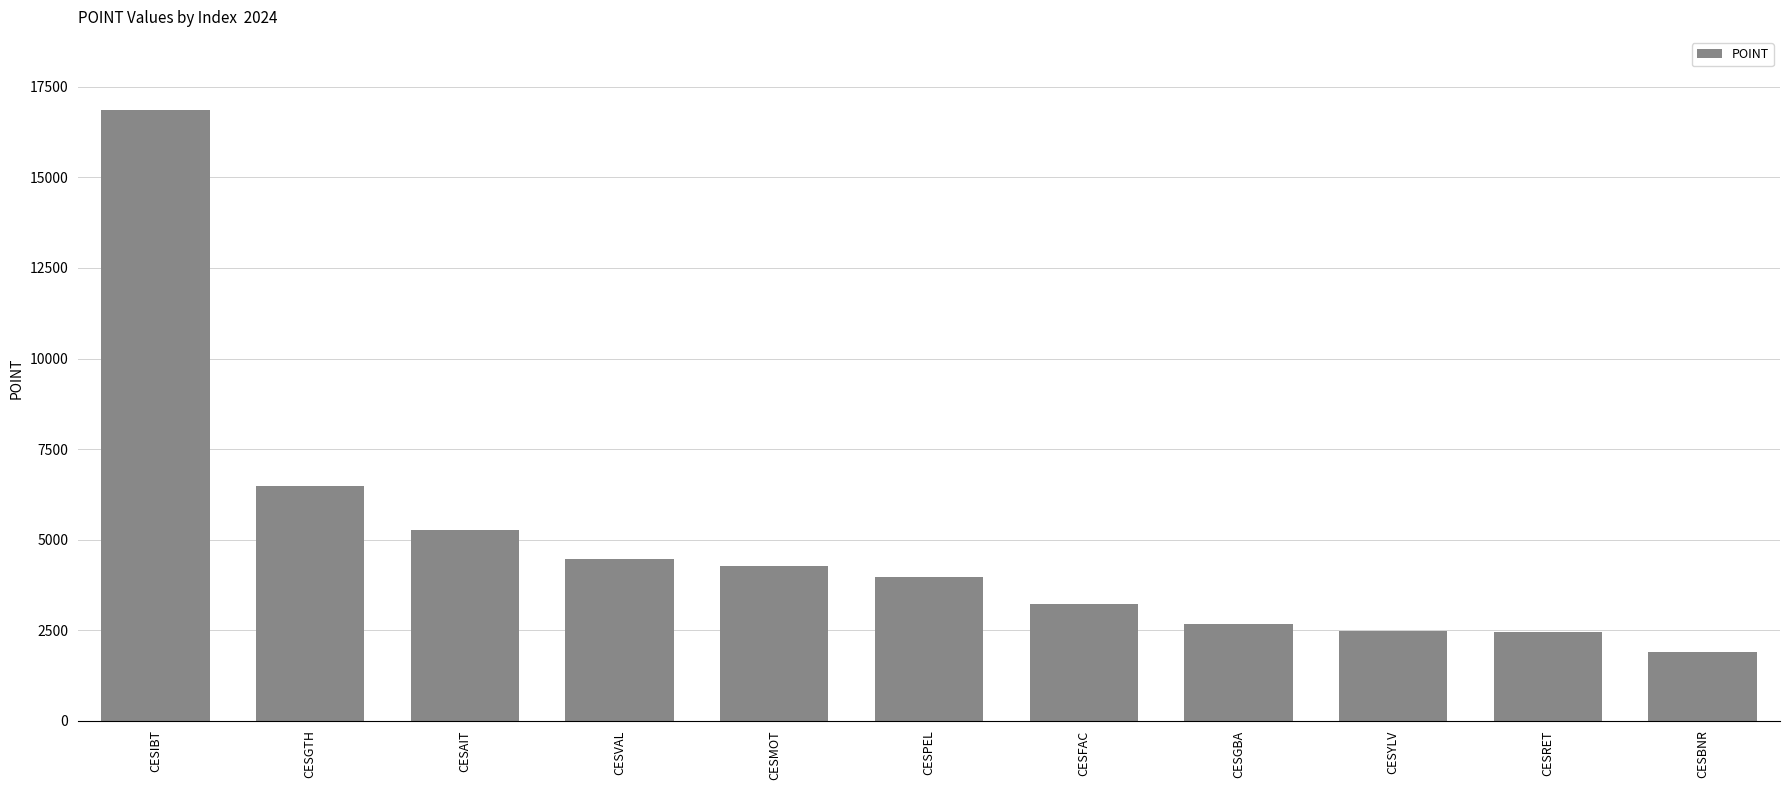

What is the change in value from CESMOT to CESGBA?

-1609.8